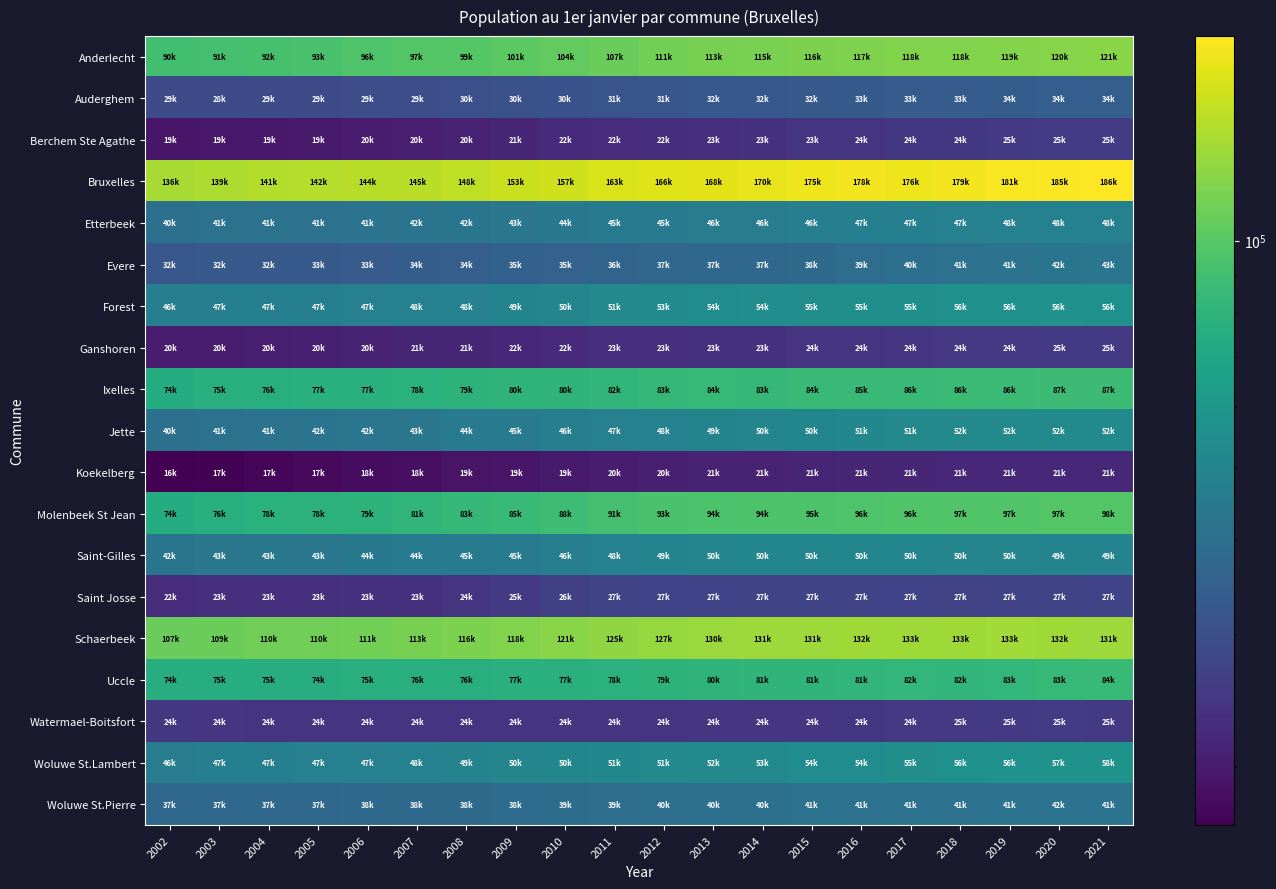

At which category is the sum across all series the highest?

2021